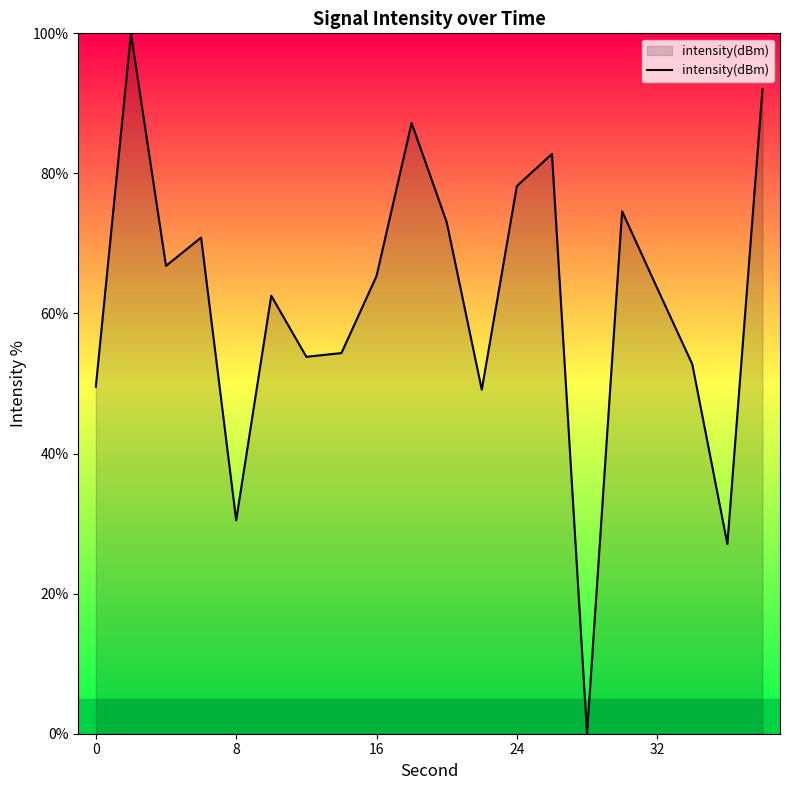

How many lines are shown in the chart?

1